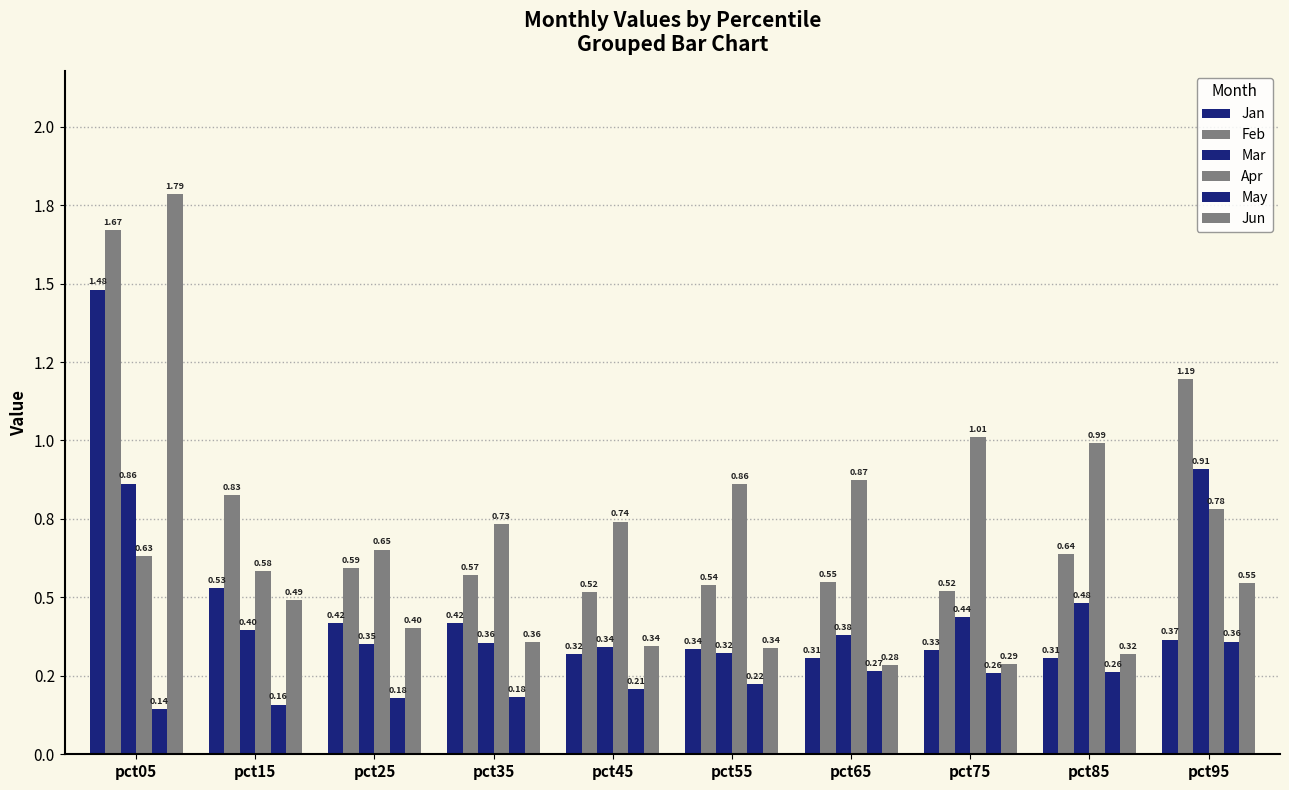

At pct05, list the series in order from smallest to largest.

May, Apr, Mar, Jan, Feb, Jun